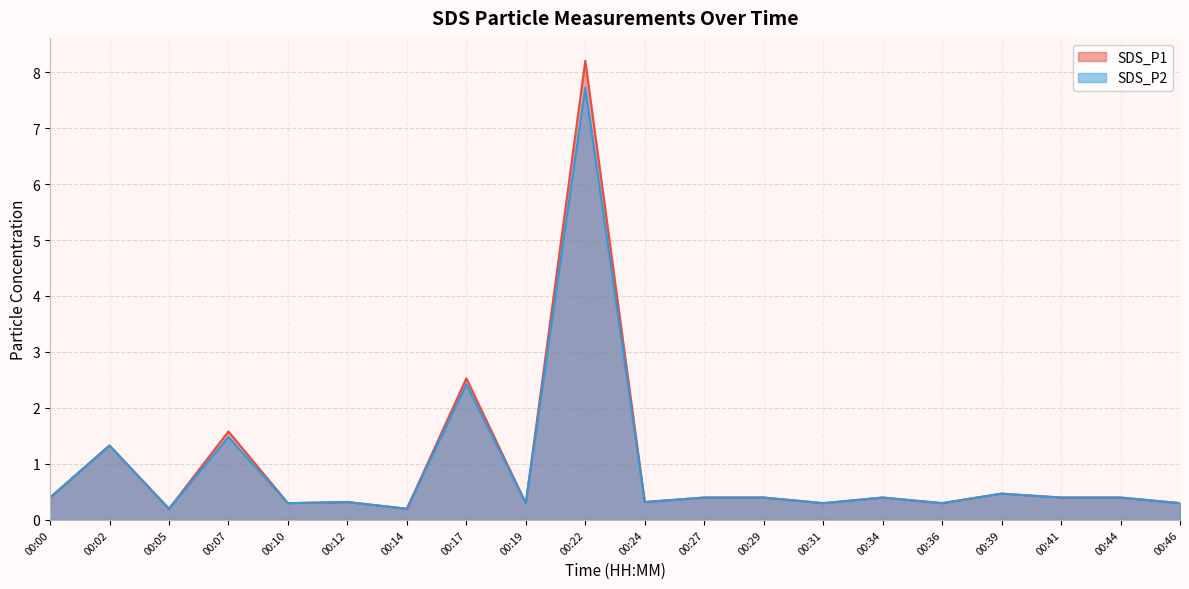

Which series has the largest total across all categories?

SDS_P1